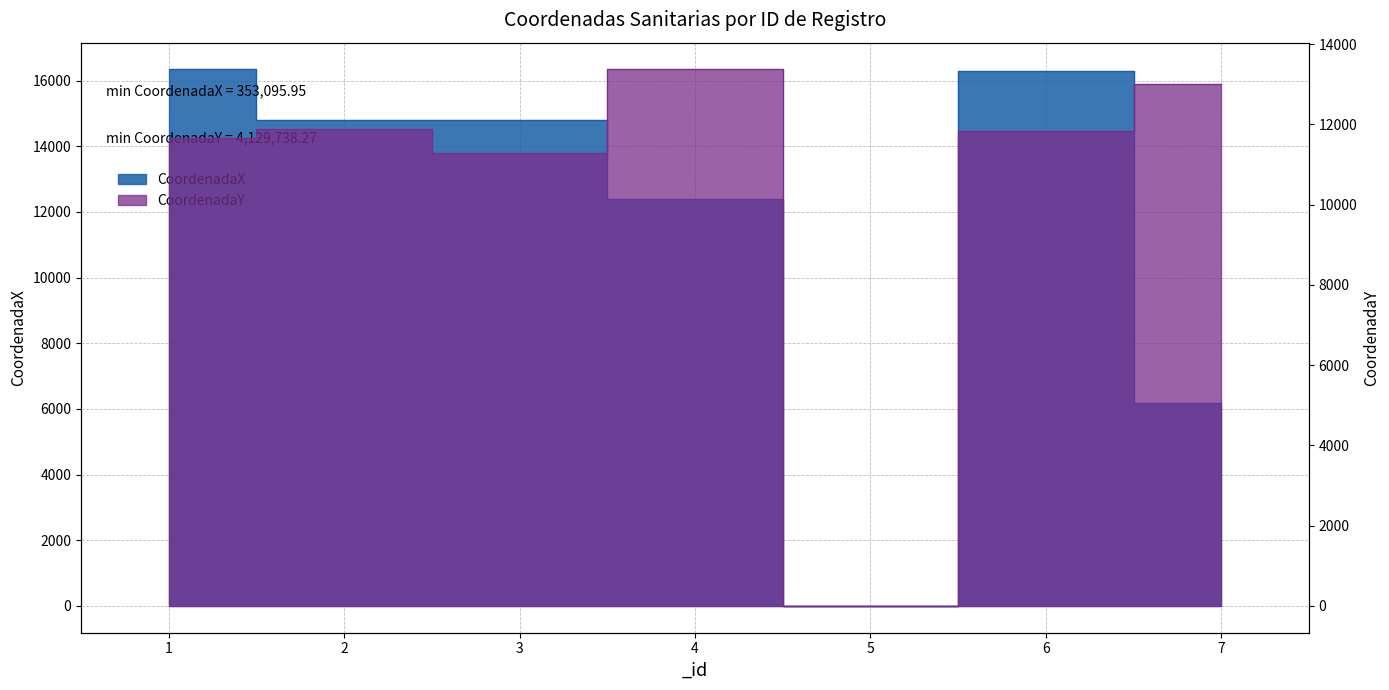

How many distinct data groups are displayed?

2